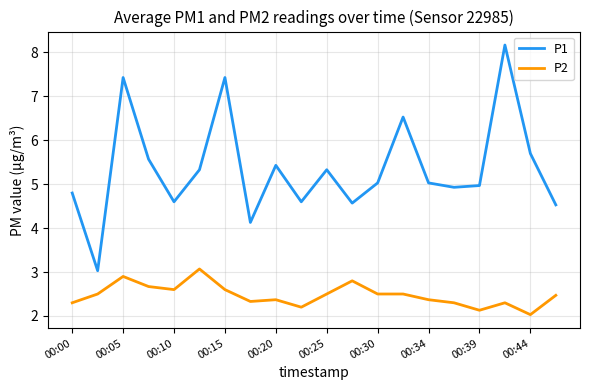

True or false: P2 and P1 intersect in this chart.

False